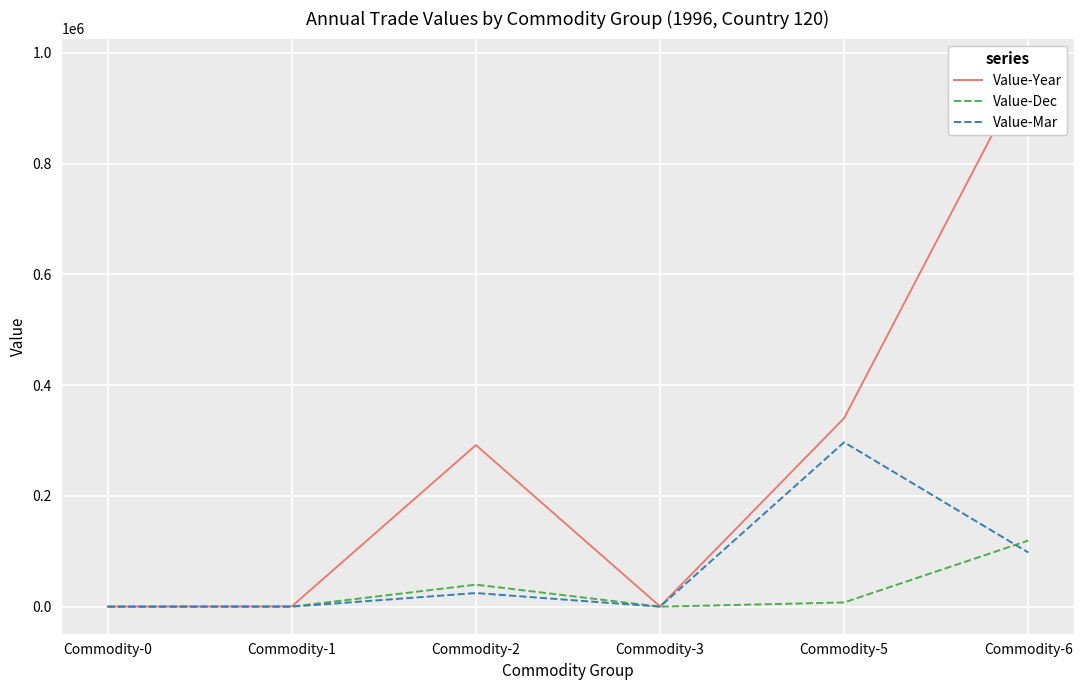

Which series has the largest total across all categories?

Value-Year